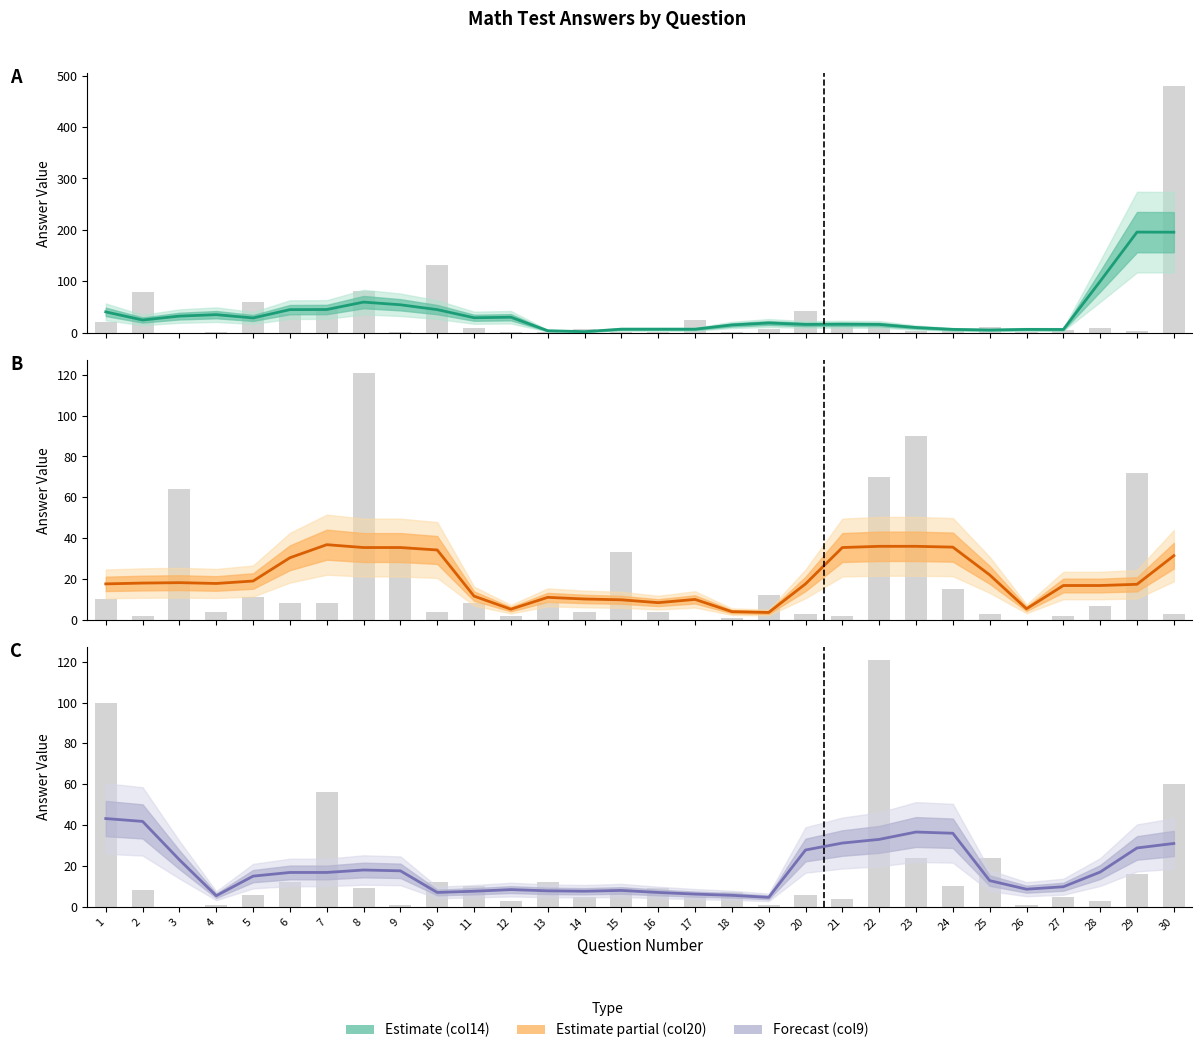

Reading left to right, what are all the values shown in this chart?

Answer col14: 40.8	25.0	32.6	35.4	29.0	45.2	45.4	59.8	54.6	45.2	29.4	30.4	4.2	2.4	7.2	7.2	7.2	15.4	19.2	16.4	16.8	16.4	10.4	6.8	5.6	6.8	6.6	100.2	195.8	195.6
Answer col20: 17.6	18.0	18.2	17.8	19.0	30.4	36.8	35.4	35.4	34.2	11.6	5.2	11.0	10.2	9.8	8.4	10.0	4.0	3.6	17.6	35.4	36.0	36.0	35.6	22.0	5.4	16.8	16.8	17.4	31.4
Answer col9: 43.2	41.8	23.0	5.4	15.0	16.8	16.8	18.0	17.6	7.0	7.6	8.4	7.8	7.6	8.0	7.0	6.2	5.6	4.6	27.8	31.2	33.0	36.6	36.0	12.8	8.6	9.8	17.0	28.8	31.0